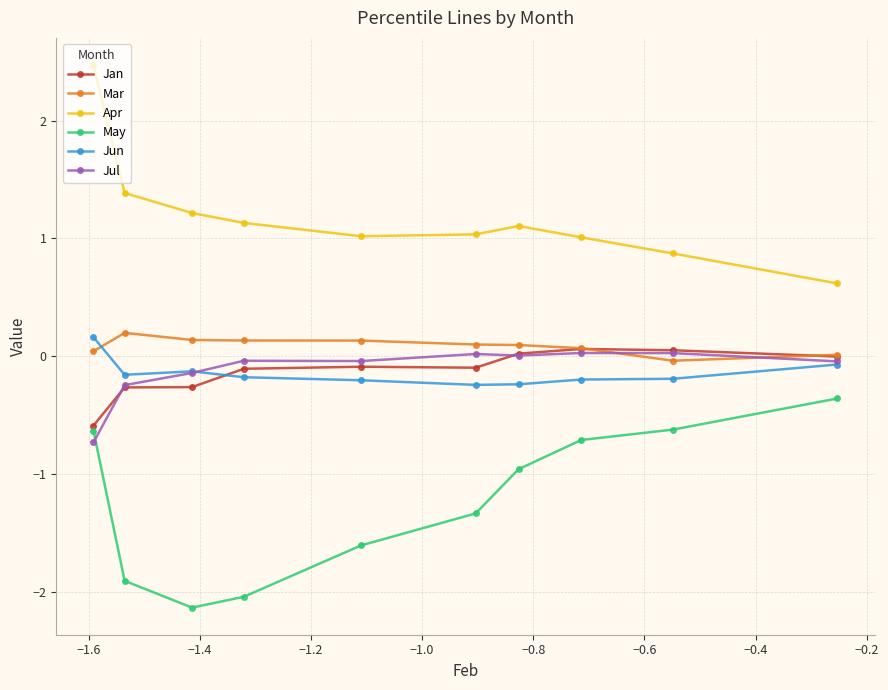

What is the minimum value shown in the chart?

-2.1